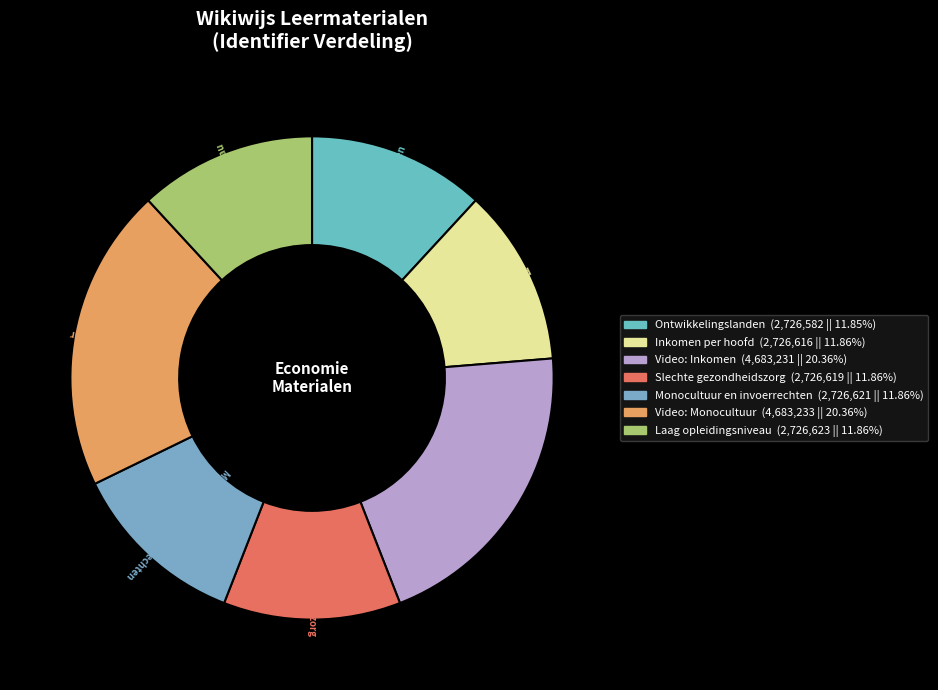

Is there a majority slice in this chart?

No